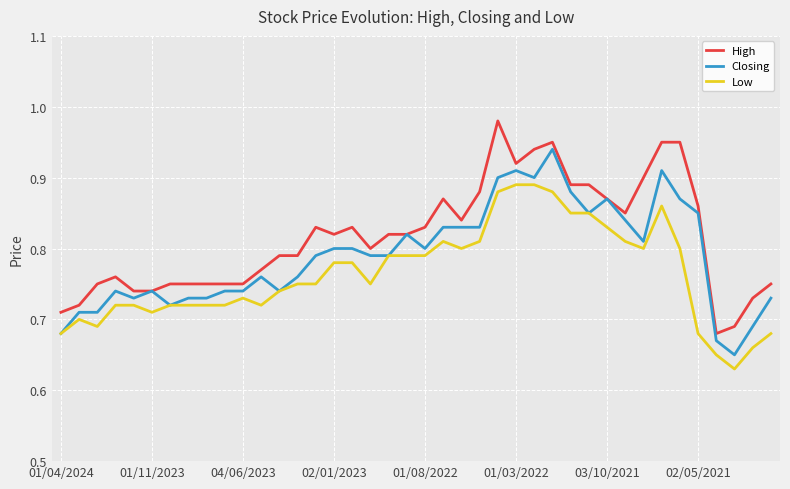

At how many categories does at least one series exceed 0?

40